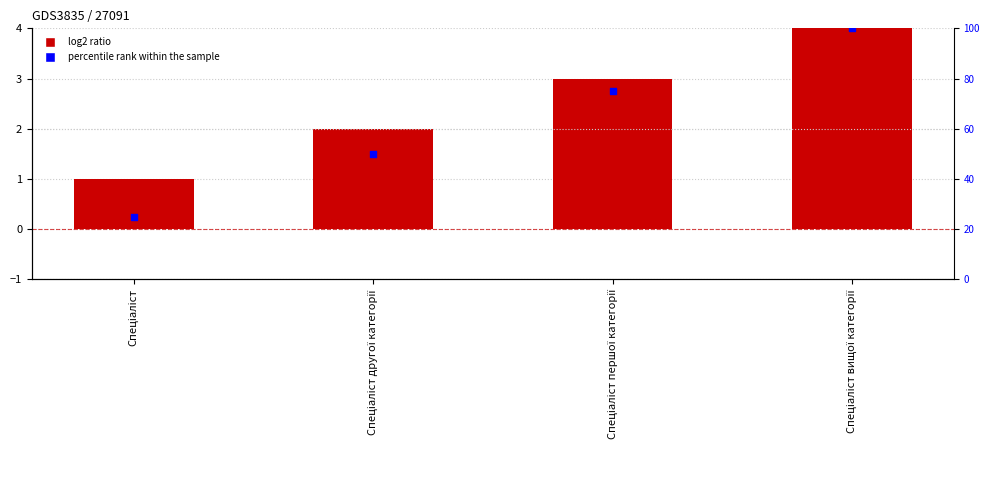

What is the total value across all series at Спеціаліст другої категорії?

52